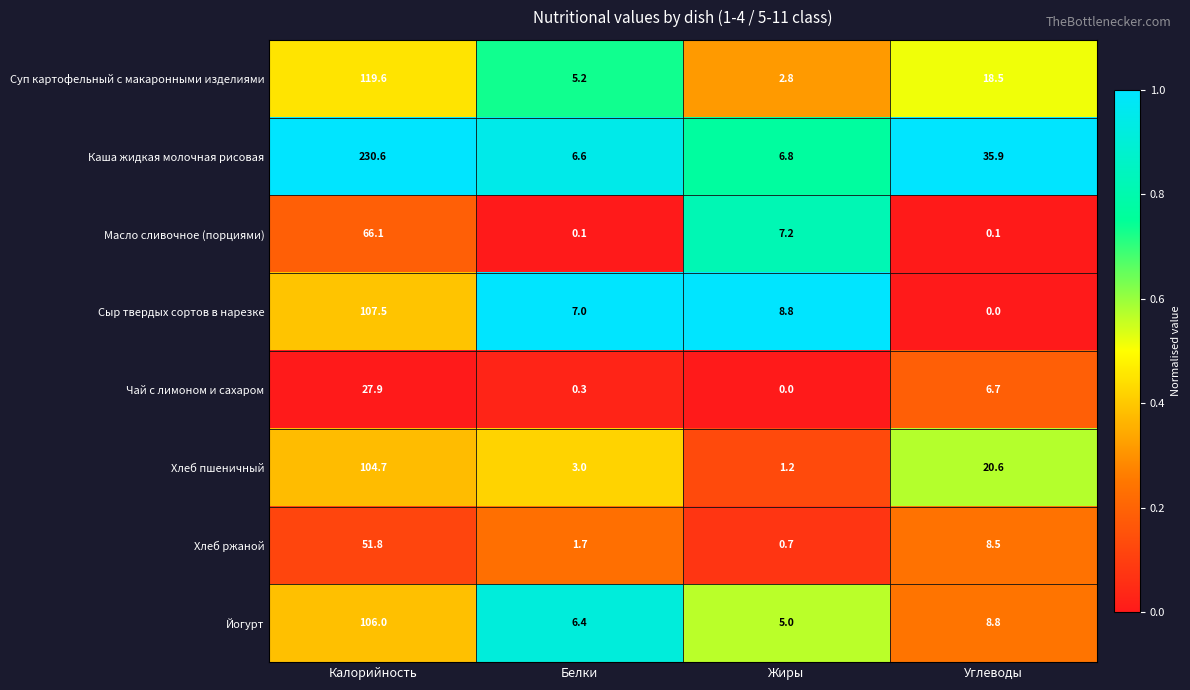

Which label corresponds to the largest value in the chart?

Калорийность